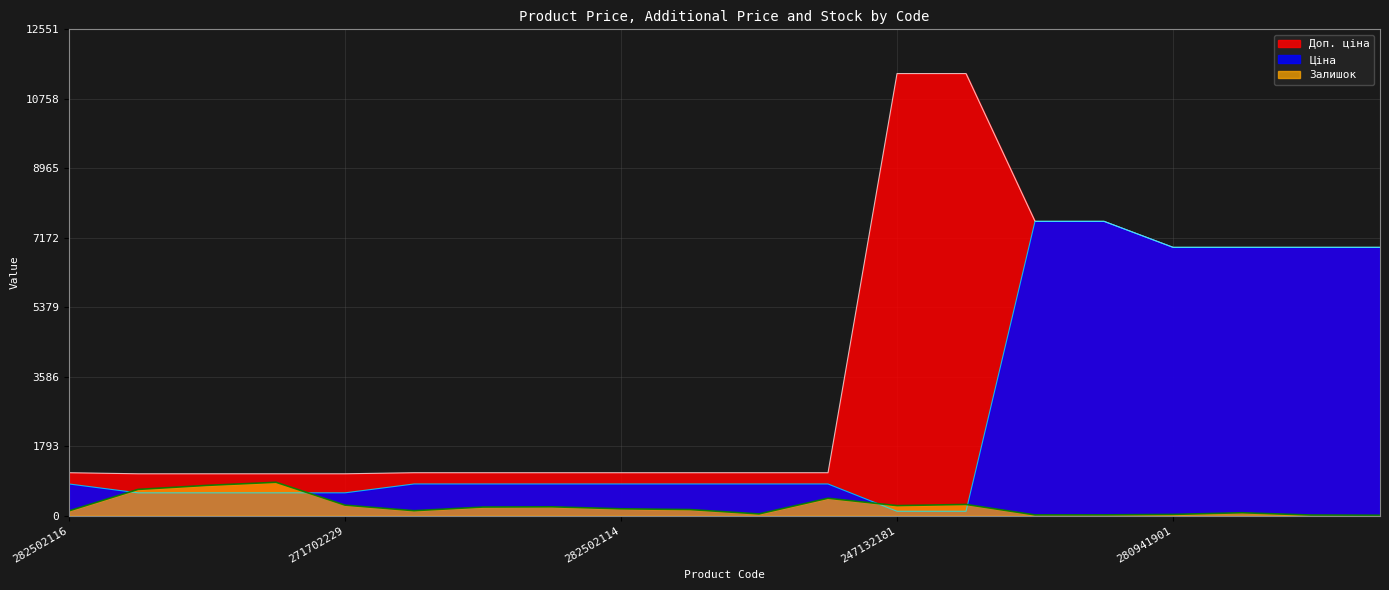

The Ціна series shows 158.1 at 247132181. True or false?

False